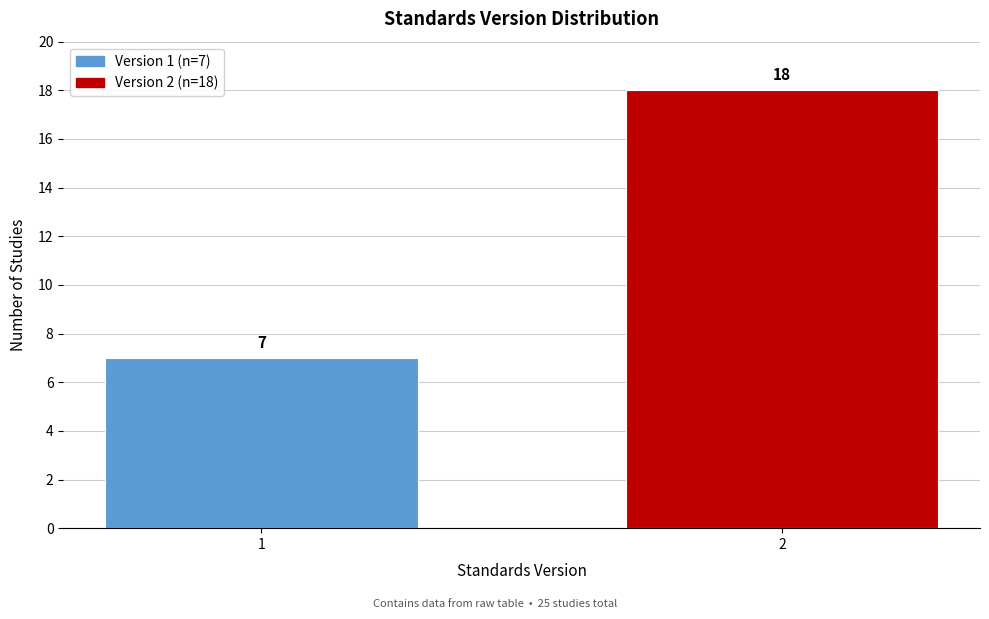

Reading left to right, what are all the values shown in this chart?

1=7	2=18